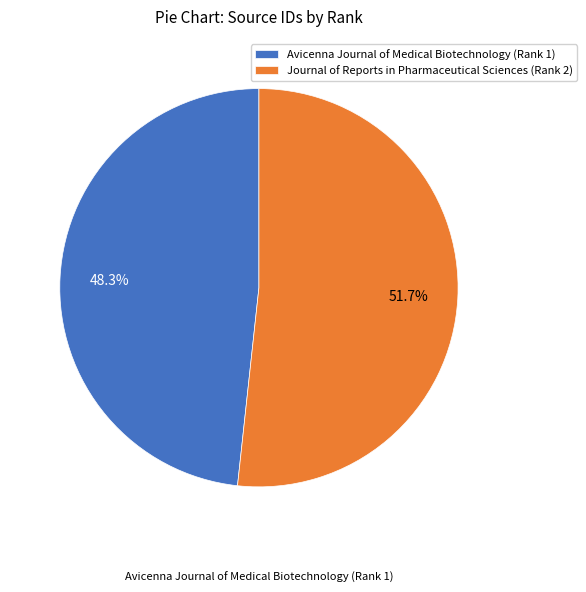

The Journal of Reports in Pharmaceutical Sciences (Rank 2) slice represents 52% of the pie. True or false?

True